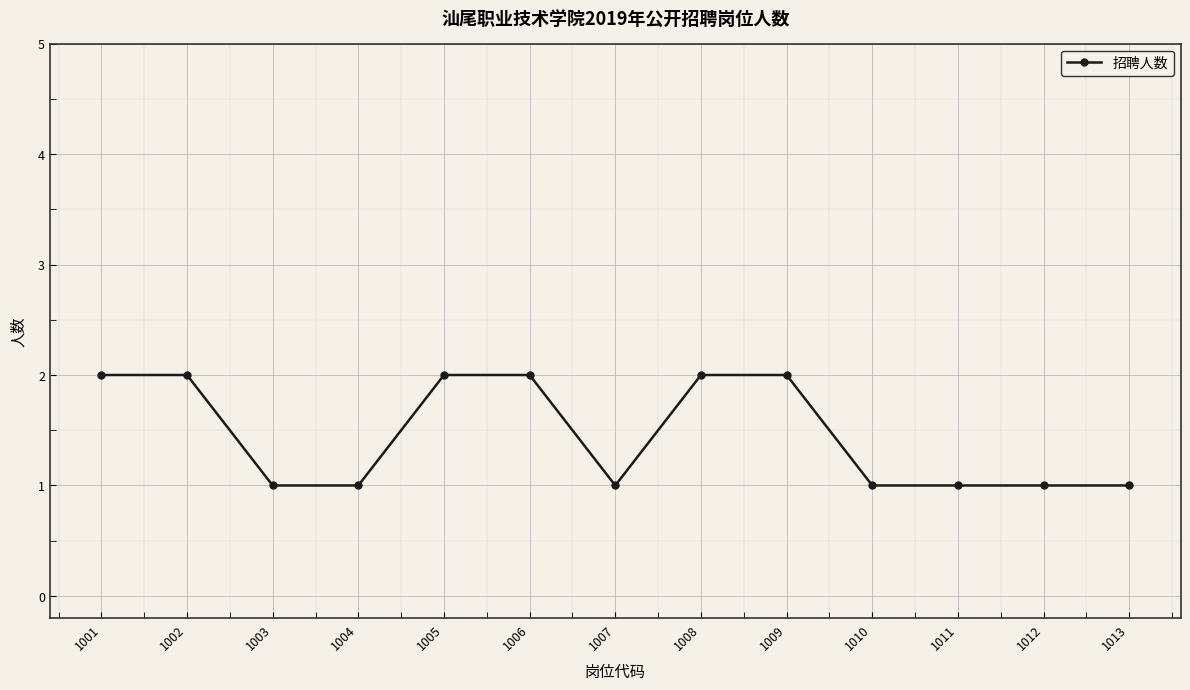

Reading right to left, extract all data points from this chart.

1	1	1	1	2	2	1	2	2	1	1	2	2